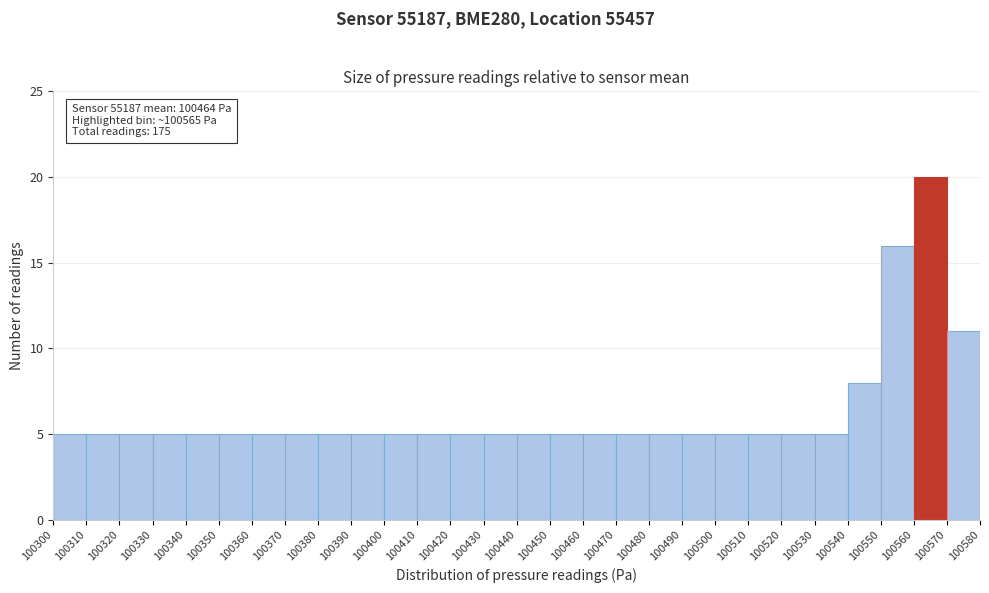

Which range on the x-axis has the tallest bar?

100560 to 100570